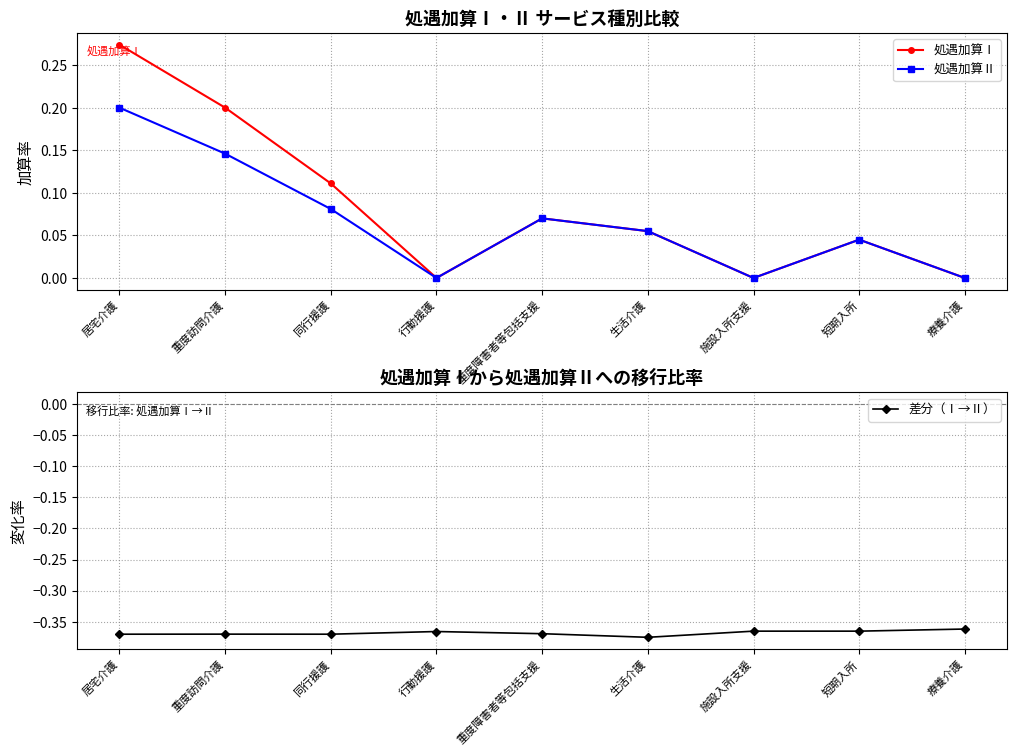

Count the number of data series in this chart.

3